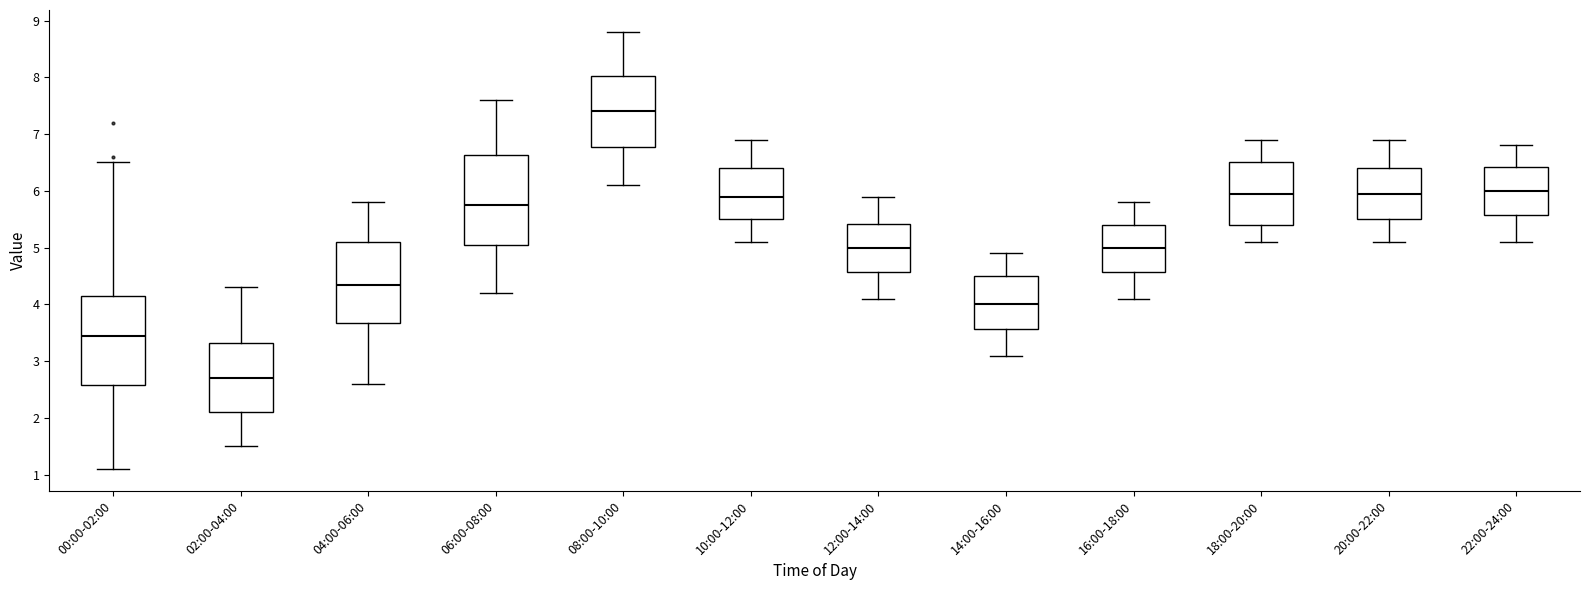

Which box's median line is the highest?

08:00-10:00